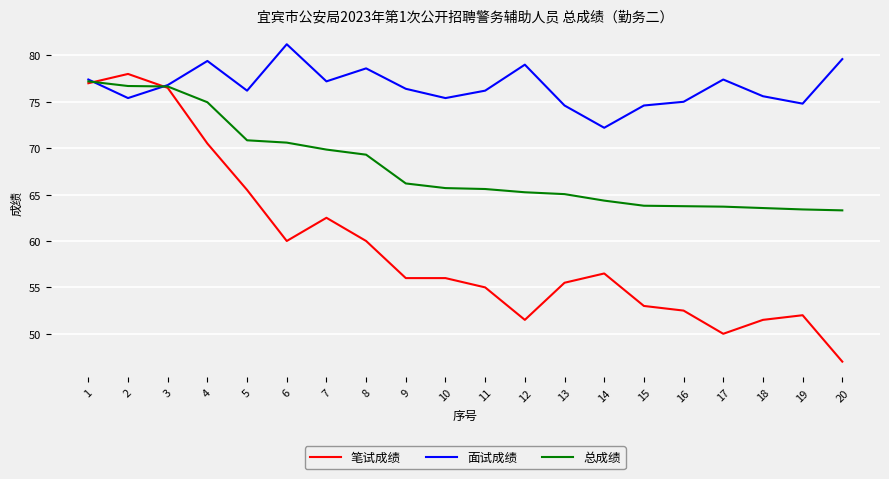

Does the chart have visible grid lines?

Yes